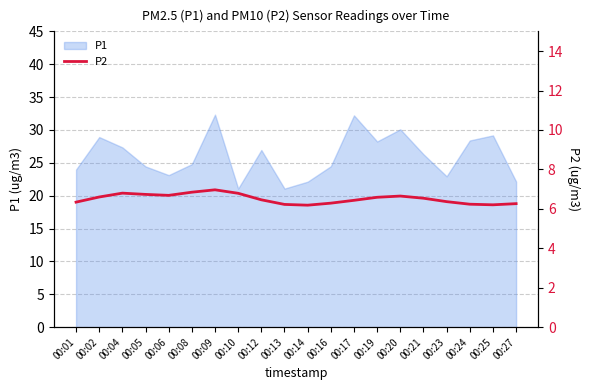

Reading left to right, extract all data points from this chart.

00:01=6.3	00:02=6.6	00:04=6.8	00:05=6.7	00:06=6.7	00:08=6.8	00:09=7.0	00:10=6.8	00:12=6.5	00:13=6.2	00:14=6.2	00:16=6.3	00:17=6.4	00:19=6.6	00:20=6.6	00:21=6.5	00:23=6.4	00:24=6.2	00:25=6.2	00:27=6.3